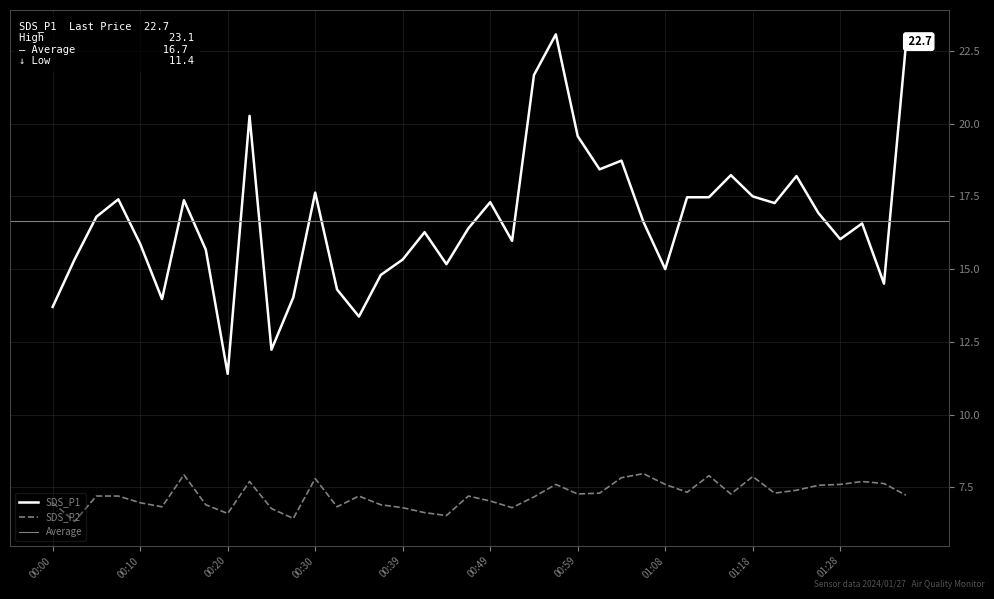

At which label does SDS_P1 first exceed 16?

00:05